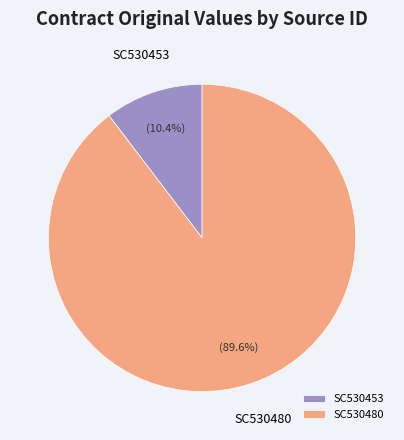

Is the sum of SC530480 and SC530453 greater than half?

Yes